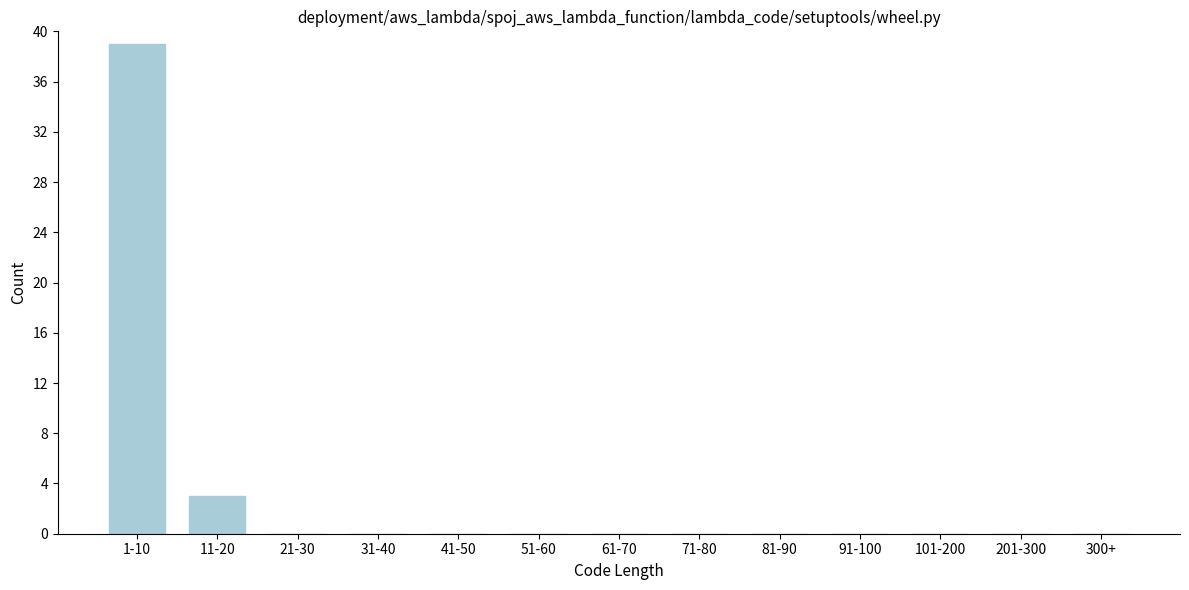

Reading left to right, list all the values displayed in this chart.

1-10=39	11-20=3	21-30=0	31-40=0	41-50=0	51-60=0	61-70=0	71-80=0	81-90=0	91-100=0	101-200=0	201-300=0	300+=0